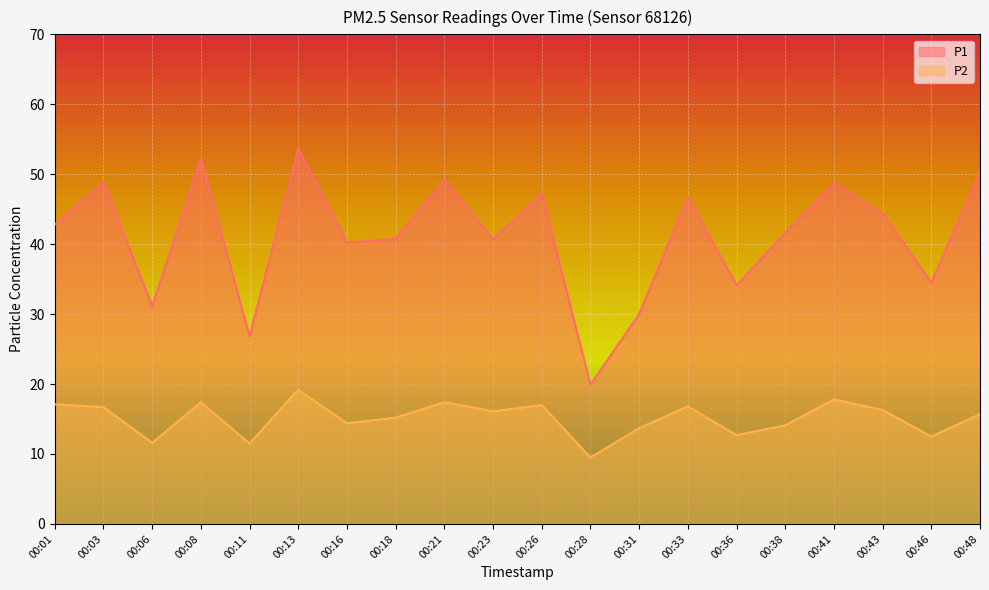

Which series has the widest spread of values?

P1